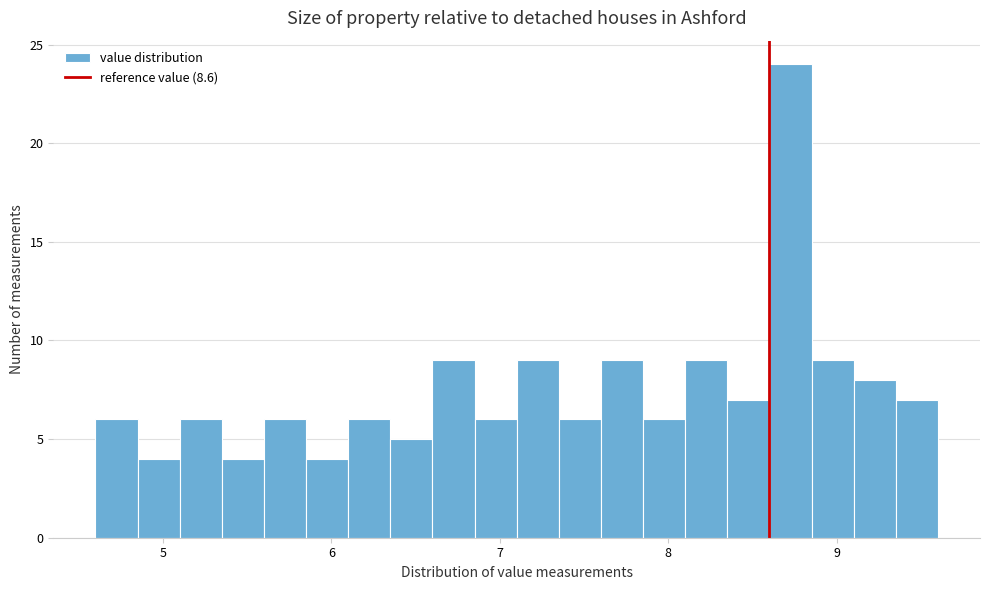

Read against the x-axis, roughly where is the centre of the tallest bar?

8.7